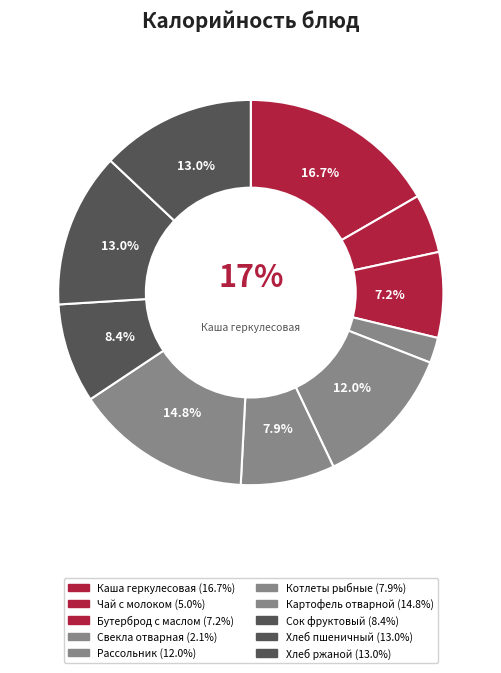

How many slices are in this pie chart?

10